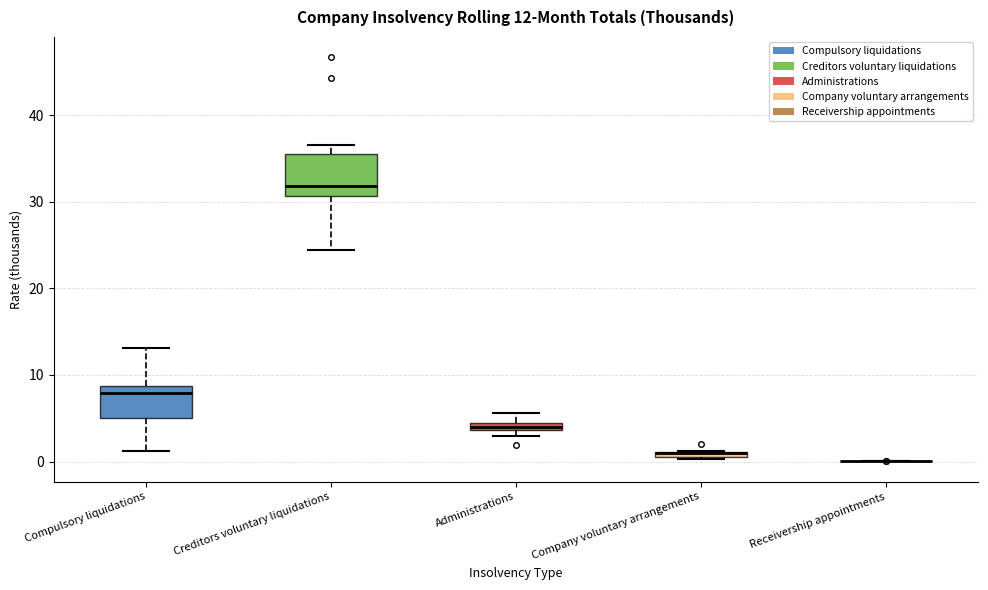

Which box is the tallest, from its lower edge to its upper edge?

Creditors voluntary liquidations